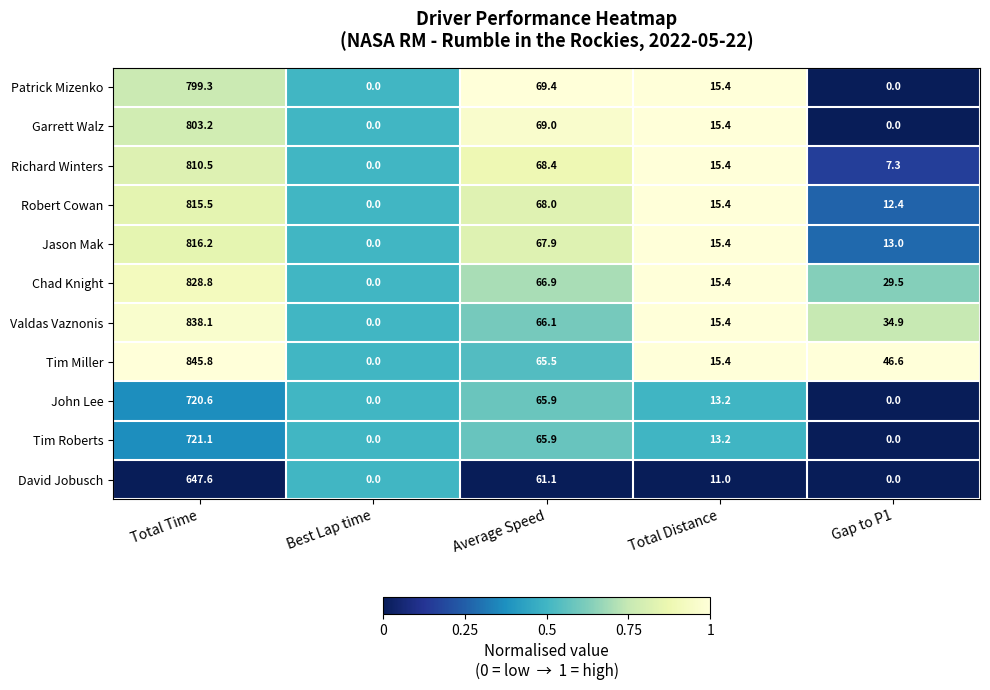

List the labels in order of Chad Knight value, smallest first.

Best Lap time, Total Distance, Gap to P1, Average Speed, Total Time